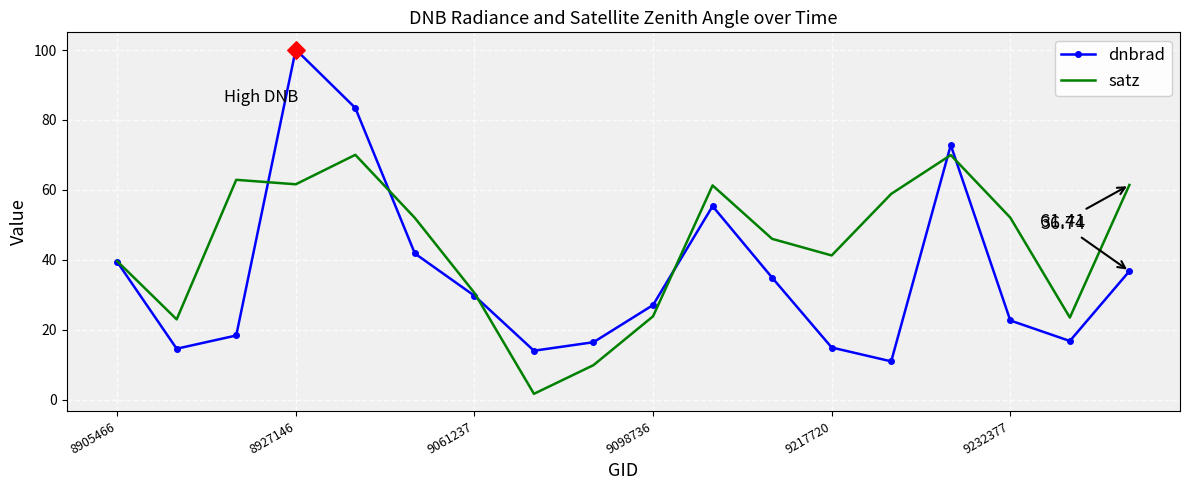

At how many categories does at least one series exceed 13?

18